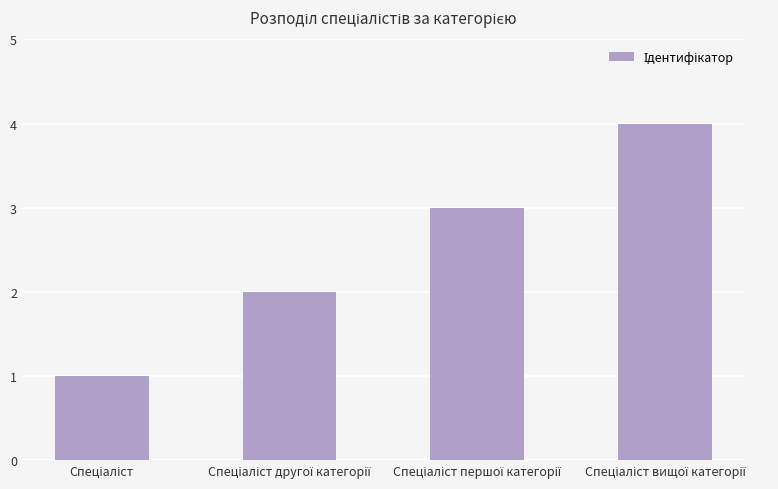

What is the maximum value shown in the chart?

4